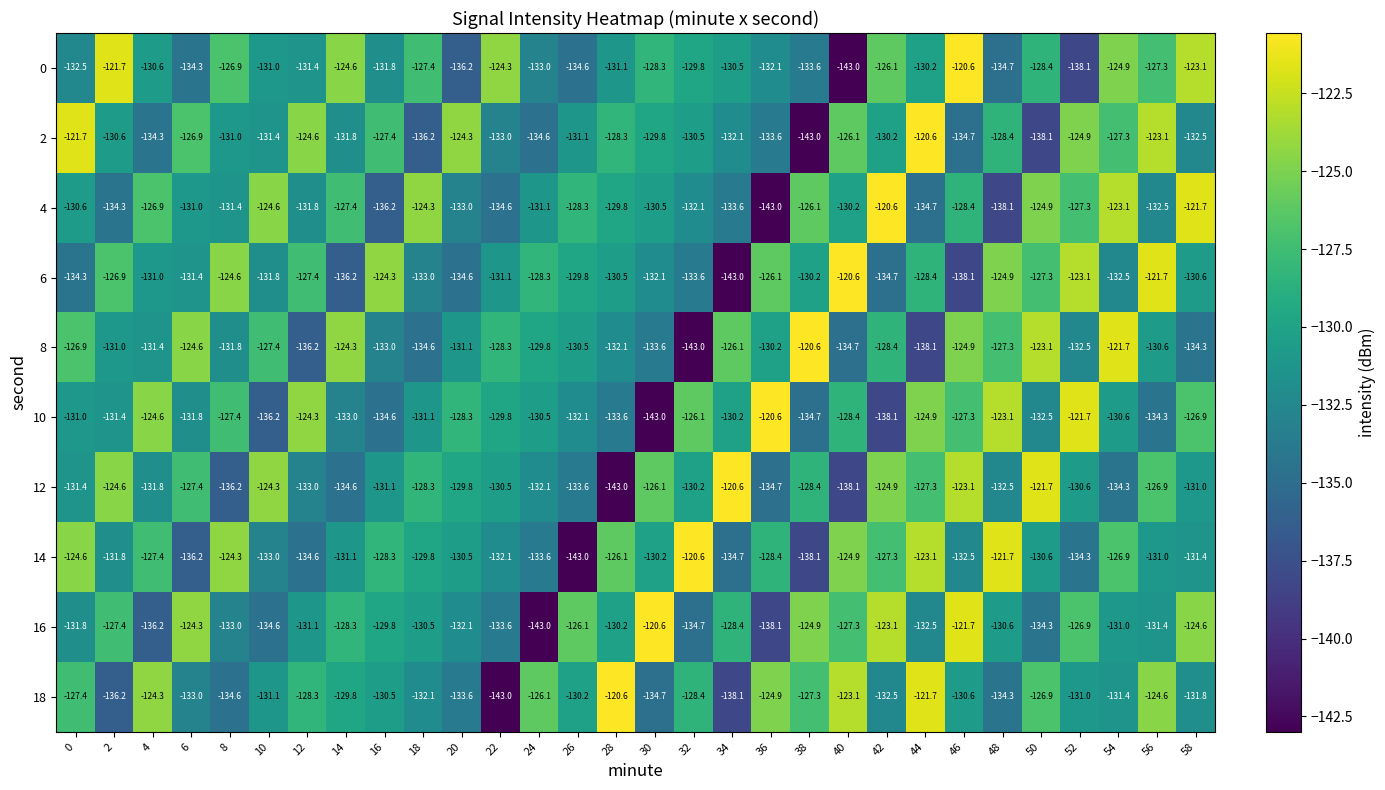

At which label does 8 reach its peak?

38